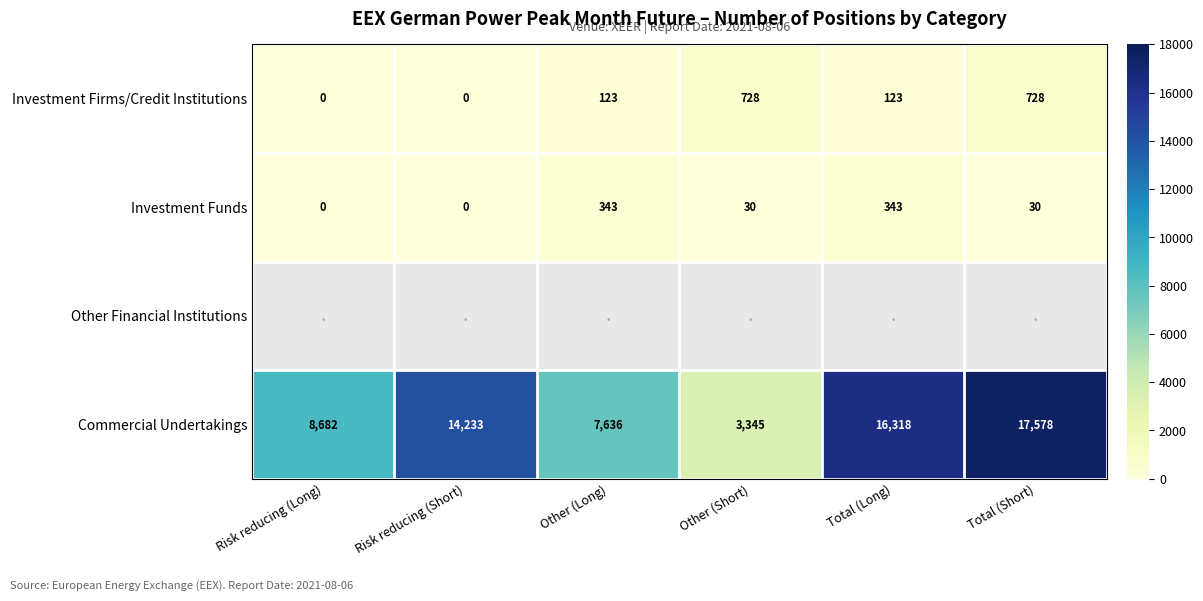

Count the number of data series in this chart.

4